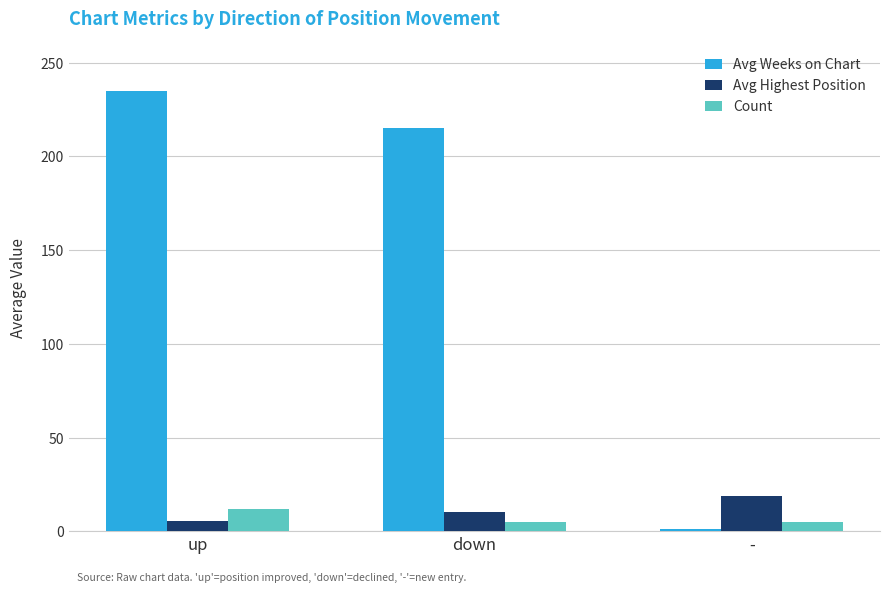

The Avg Highest Position series shows 10.0 at down. True or false?

True